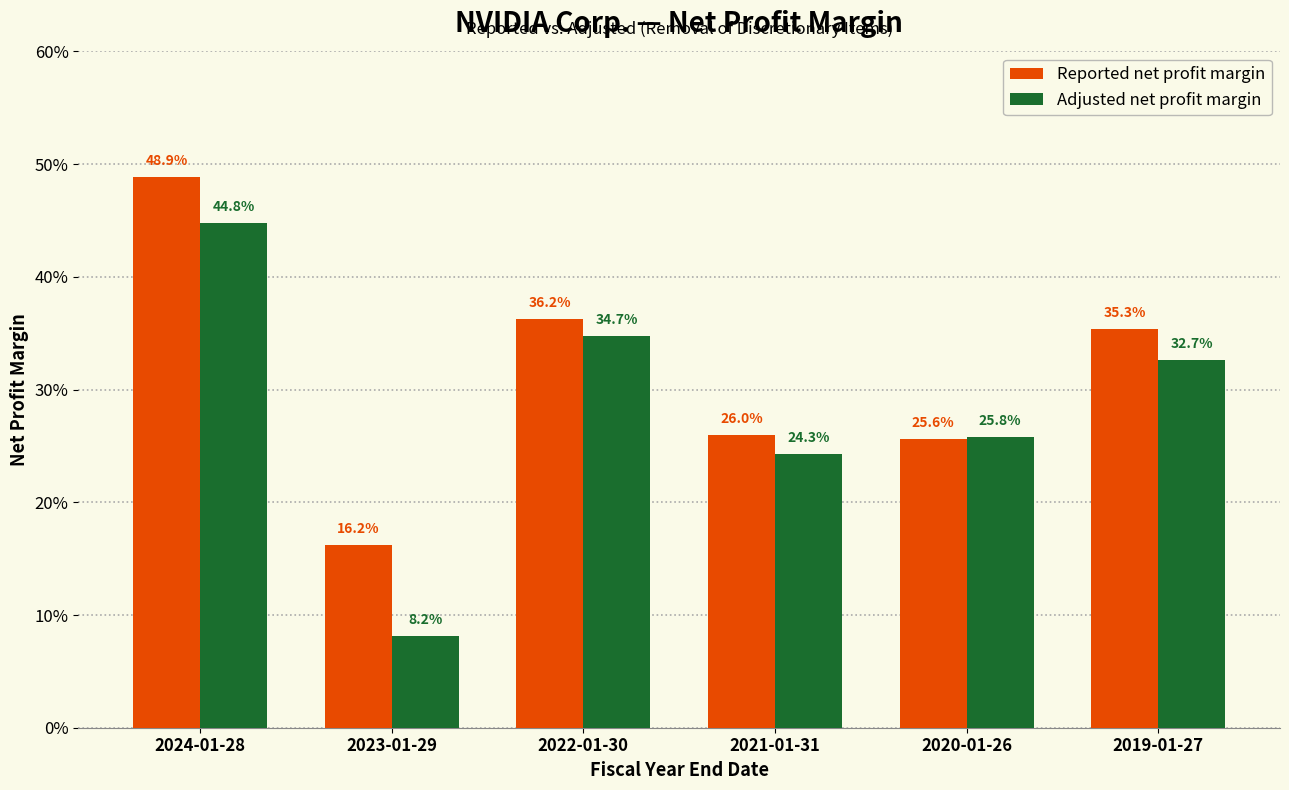

Reading left to right, what are all the values shown in this chart?

Reported net profit margin: 0.5	0.2	0.4	0.3	0.3	0.4
Adjusted net profit margin: 0.4	0.1	0.3	0.2	0.3	0.3